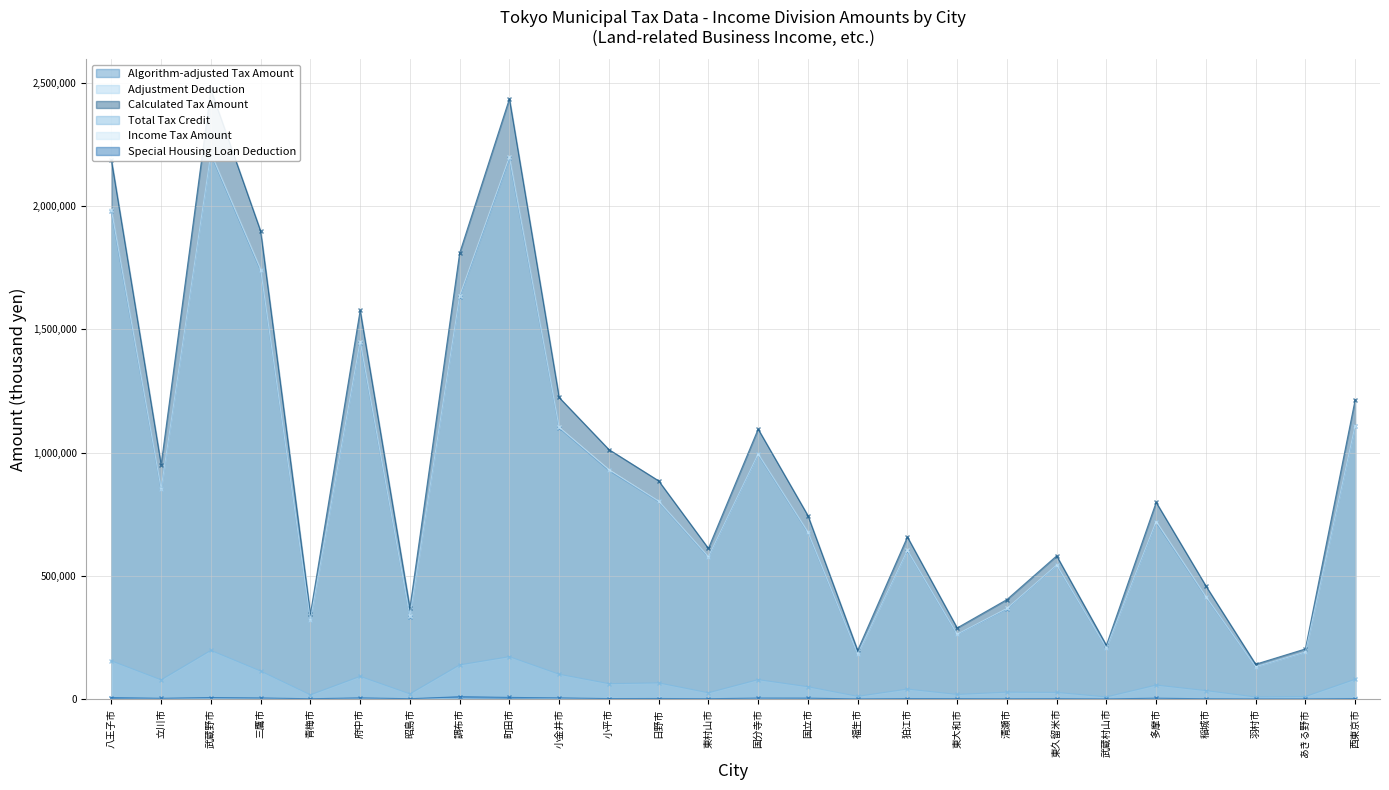

True or false: Calculated Tax Amount has more than 2 interior local peaks.

True